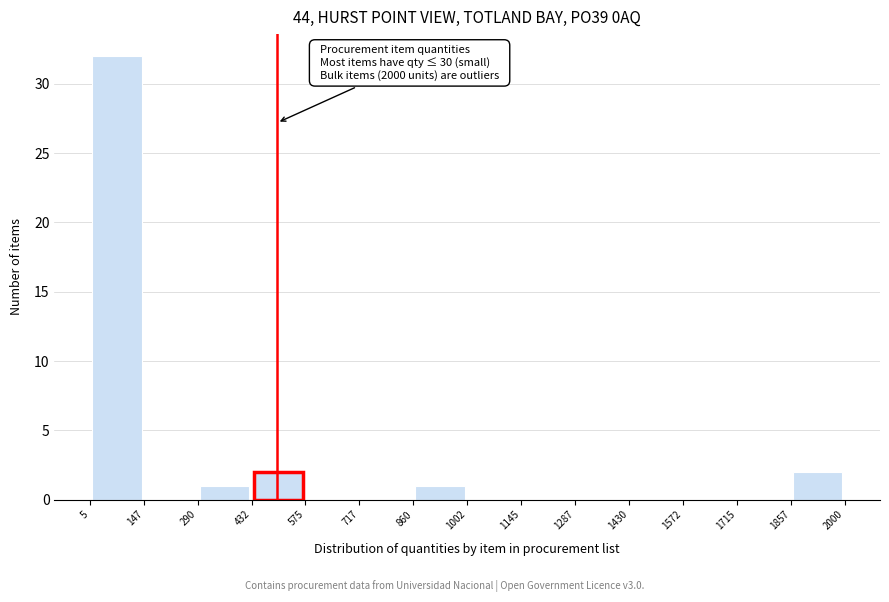

Which range on the x-axis has the tallest bar?

5 to 147